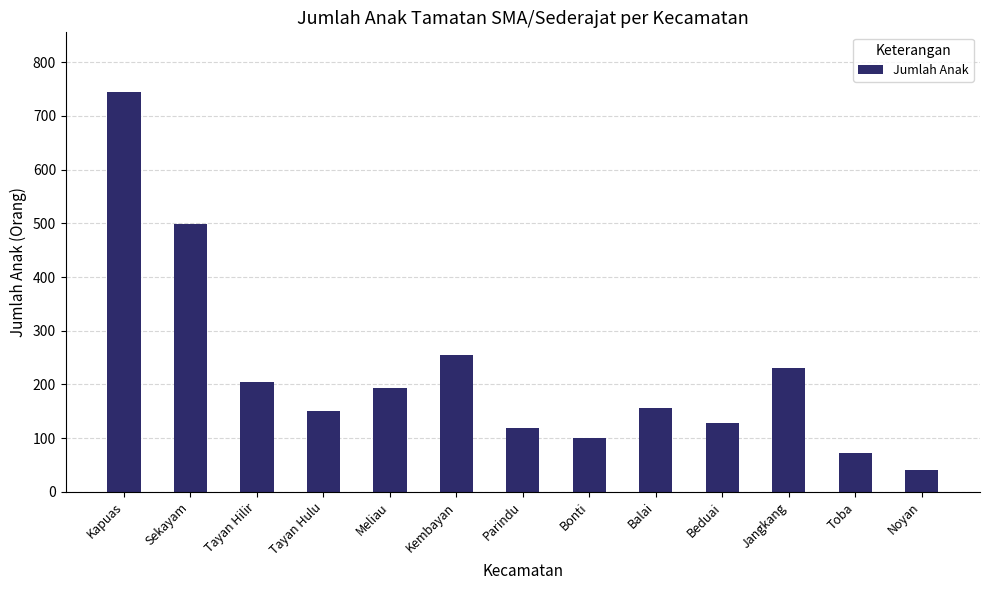

What is the label of the 10th bar from the right?

Tayan Hulu